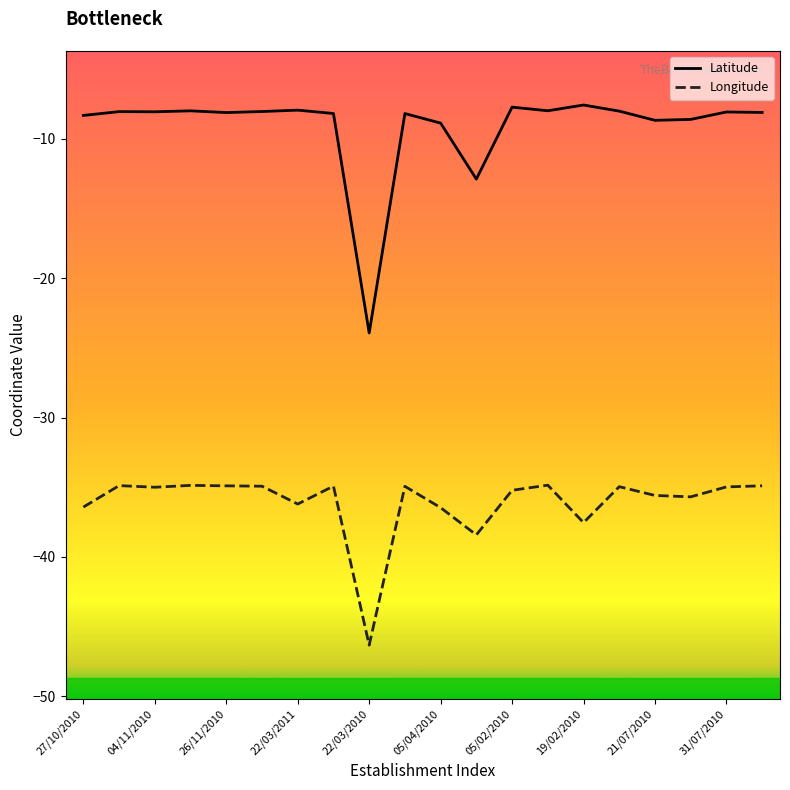

Which series has the widest spread of values?

Latitude